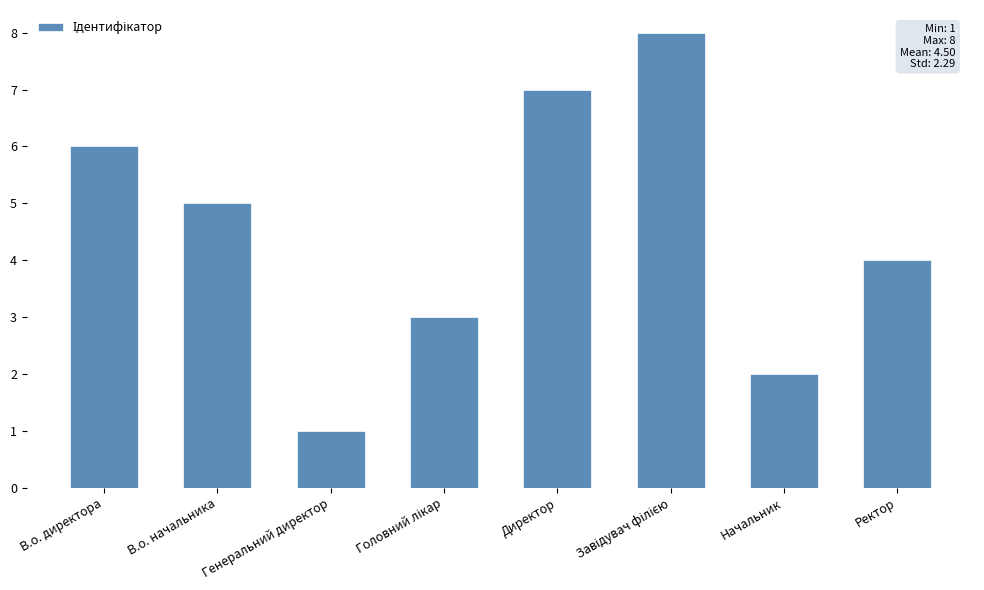

Count the number of data series in this chart.

1